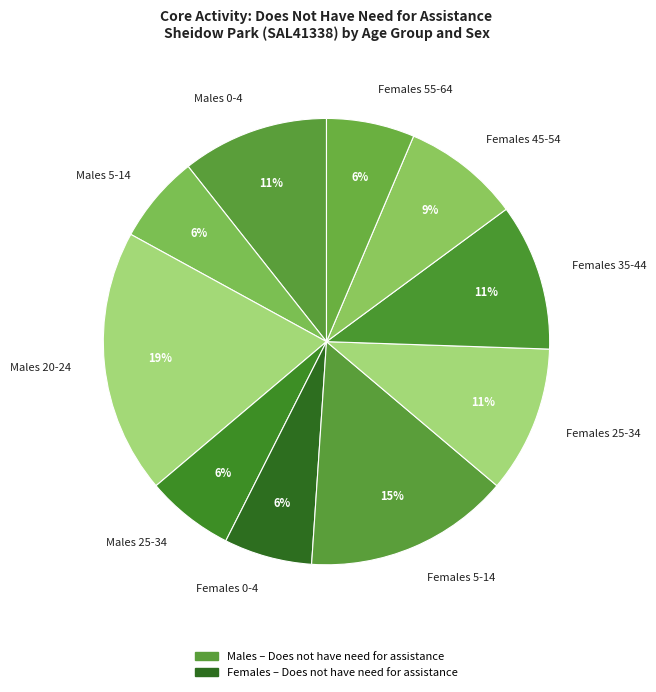

Is there any slice that represents more than half of the pie?

No